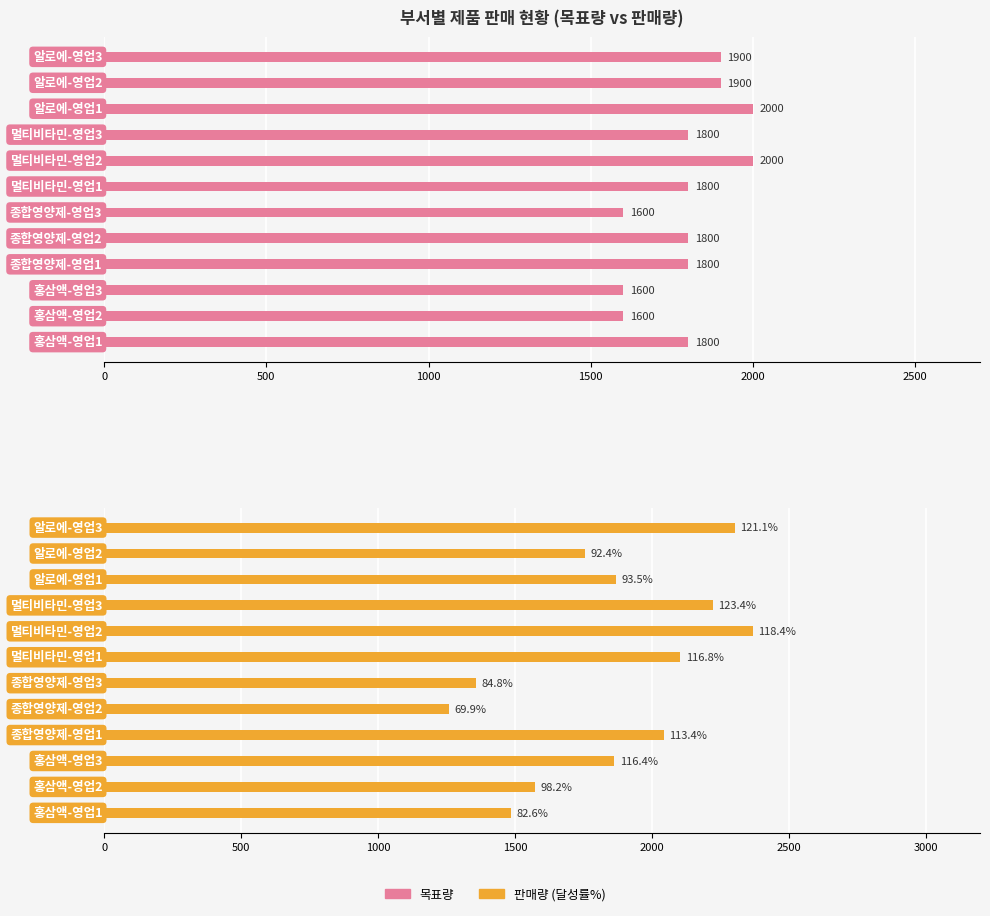

How many data points in 목표량 are less than 1800?

3